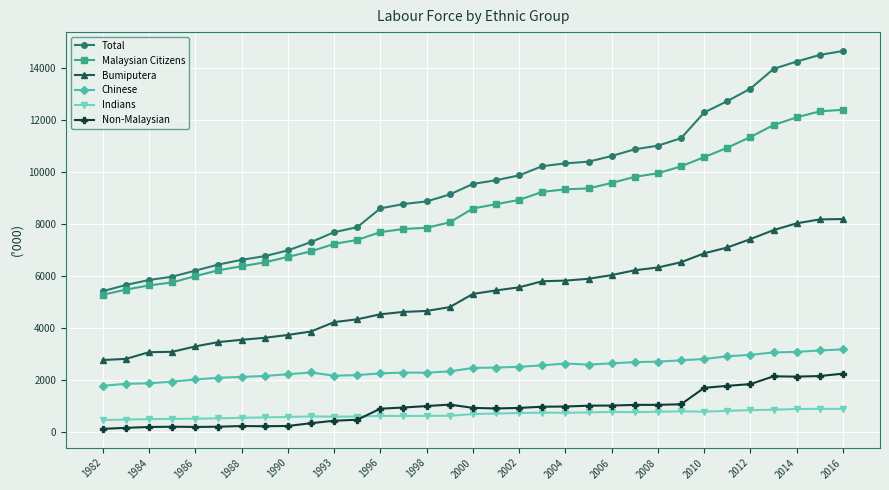

What is the sum of all Non-Malaysian values?

31336.8